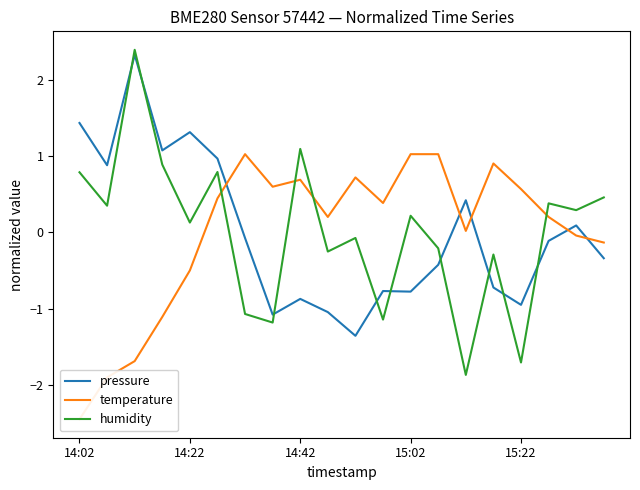

What is the difference between the maximum and minimum values in the pressure series?

3.7